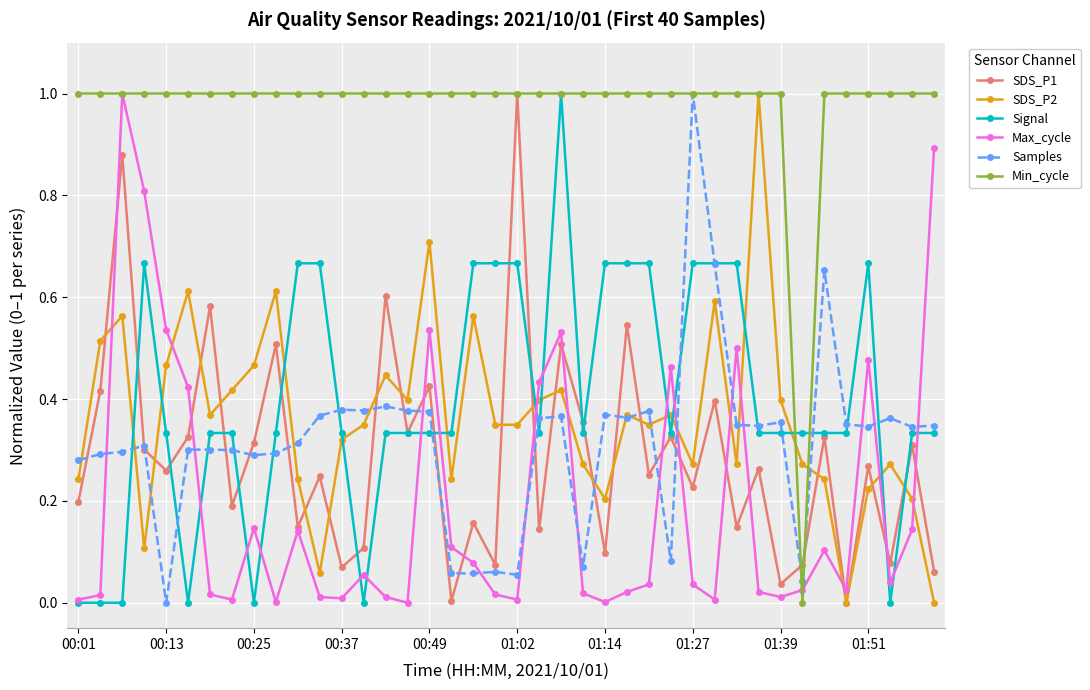

True or false: SDS_P2 and Signal cross at least once.

True